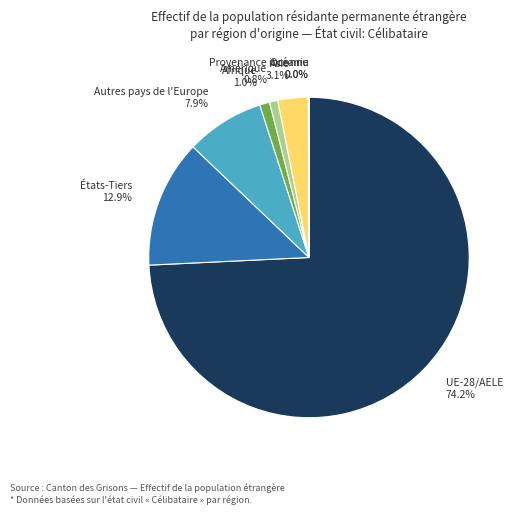

Which slice is the largest?

UE-28/AELE